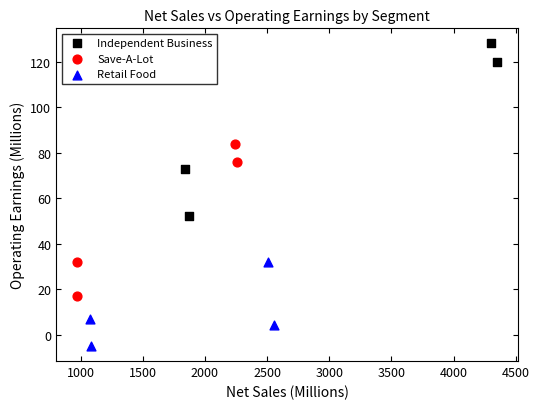

What are all the series names shown in the legend?

Independent Business, Save-A-Lot, Retail Food